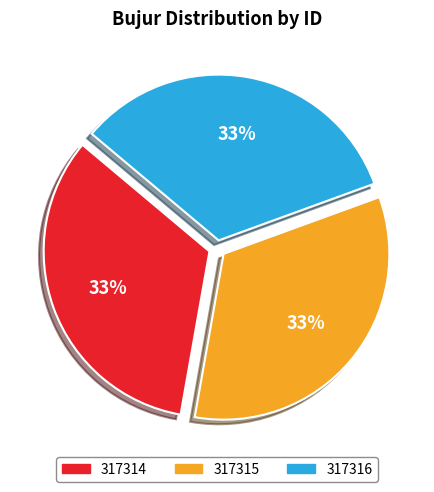

To the nearest percent, what portion does 317314 represent?

33%